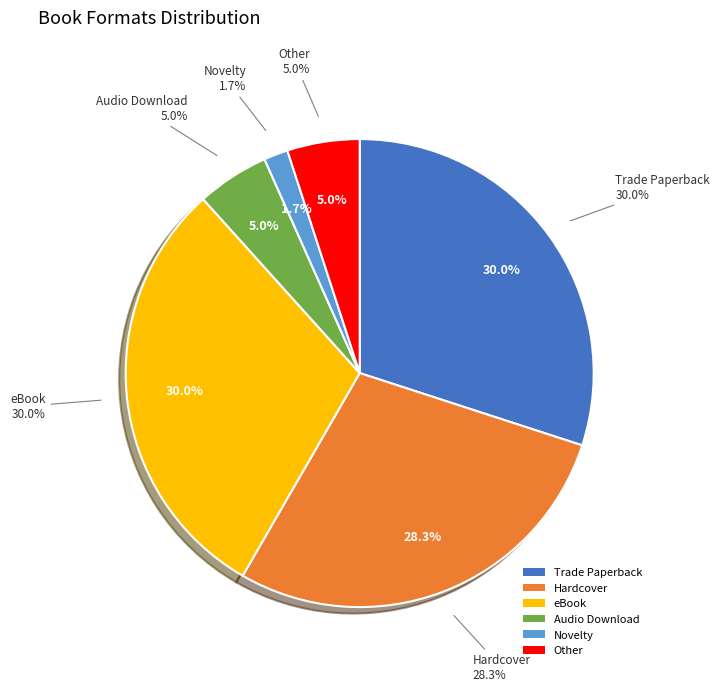

To the nearest percent, what portion does Hardcover represent?

28%